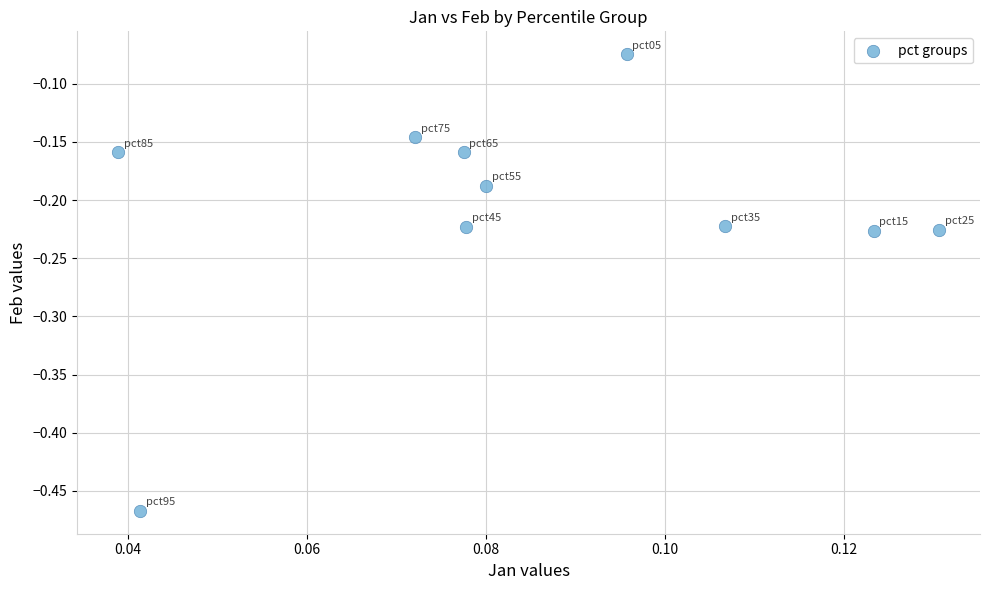

What is the range of Y values (max minus min)?

0.4